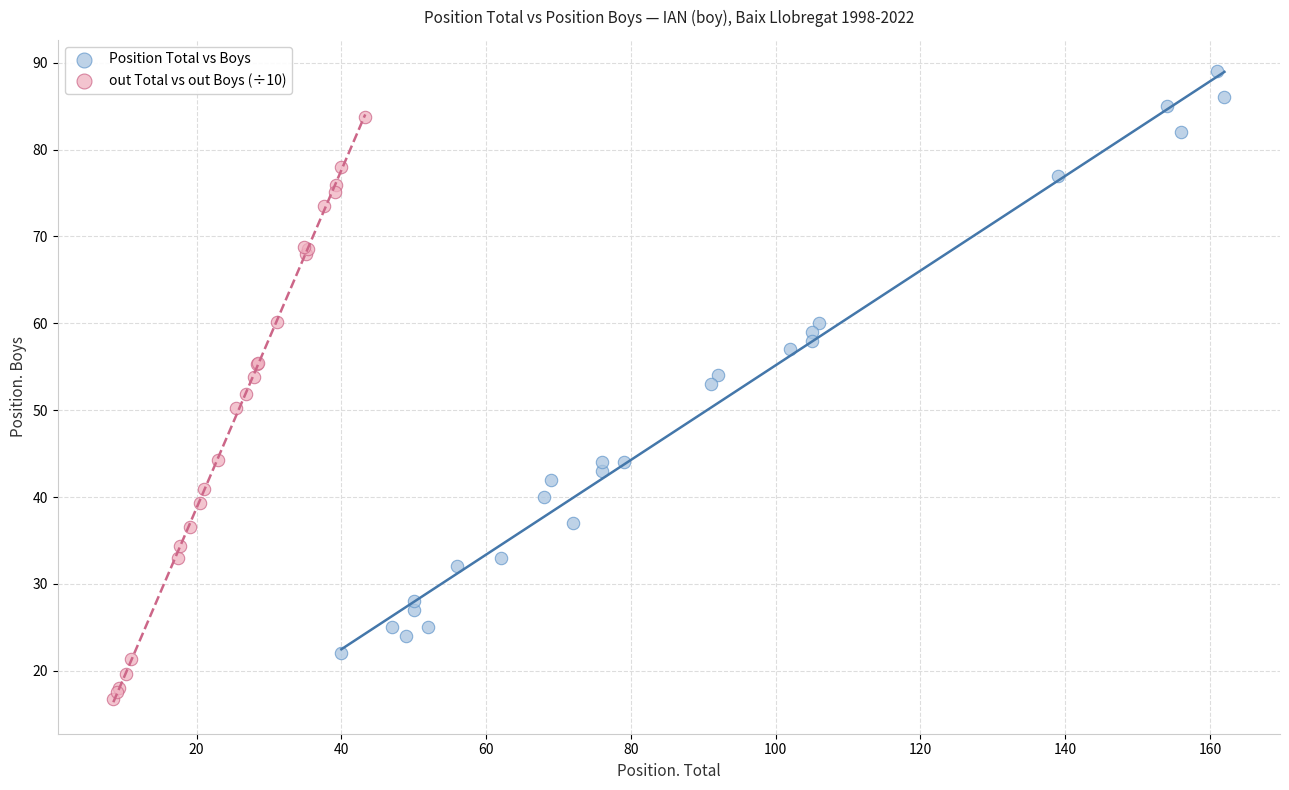

Which series reaches the minimum Y coordinate?

out Total vs out Boys (÷10)